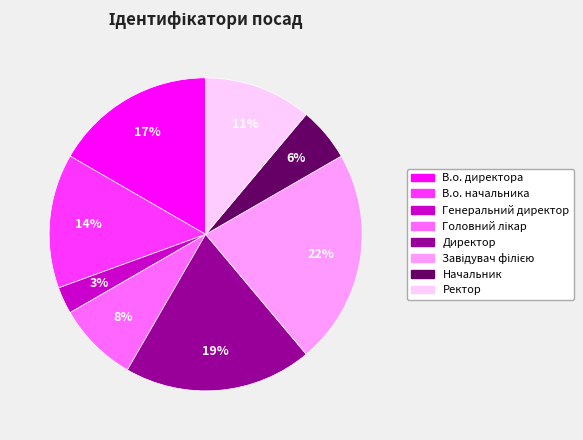

Does any single category account for the majority?

No